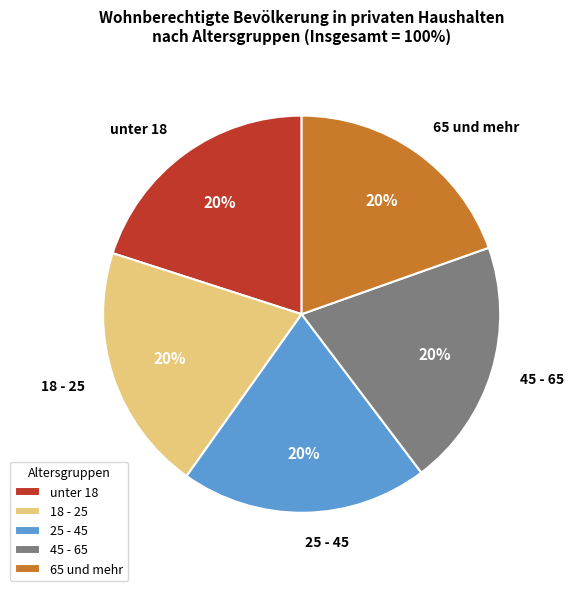

Is it true that unter 18 is 30% of the pie?

False